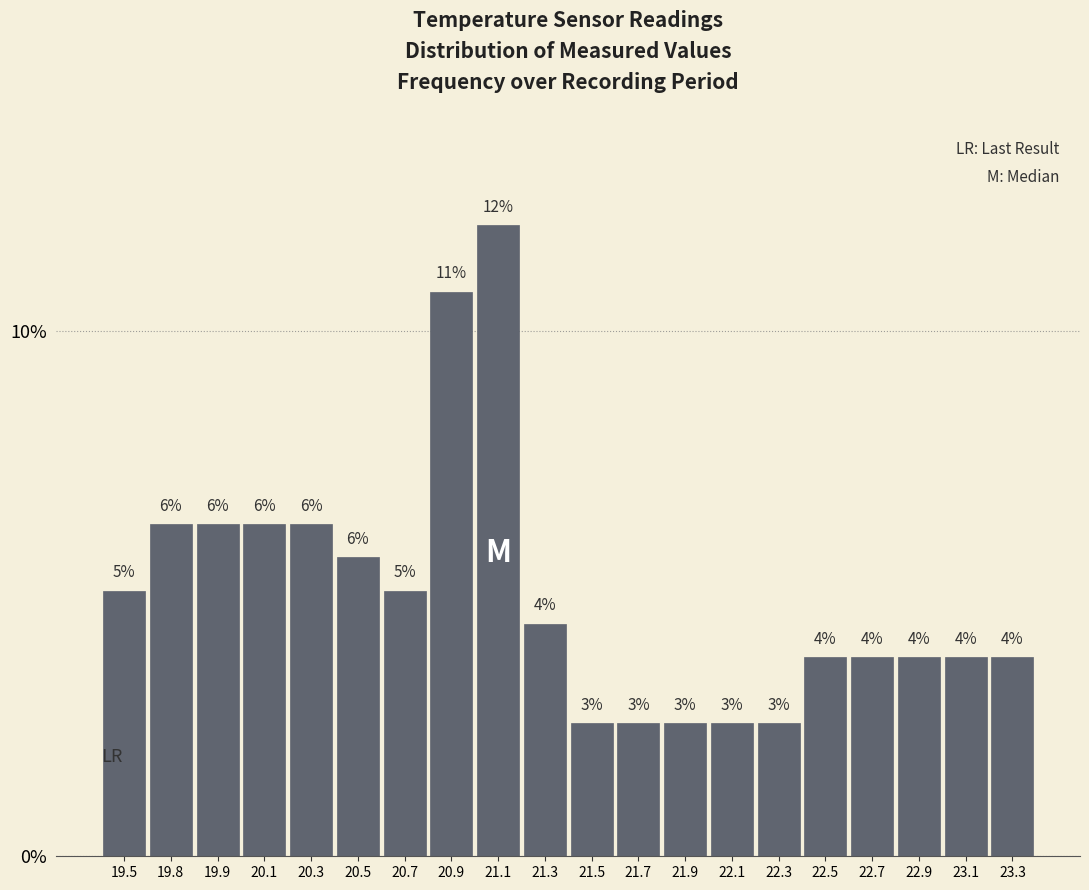

Are the bars horizontal?

No